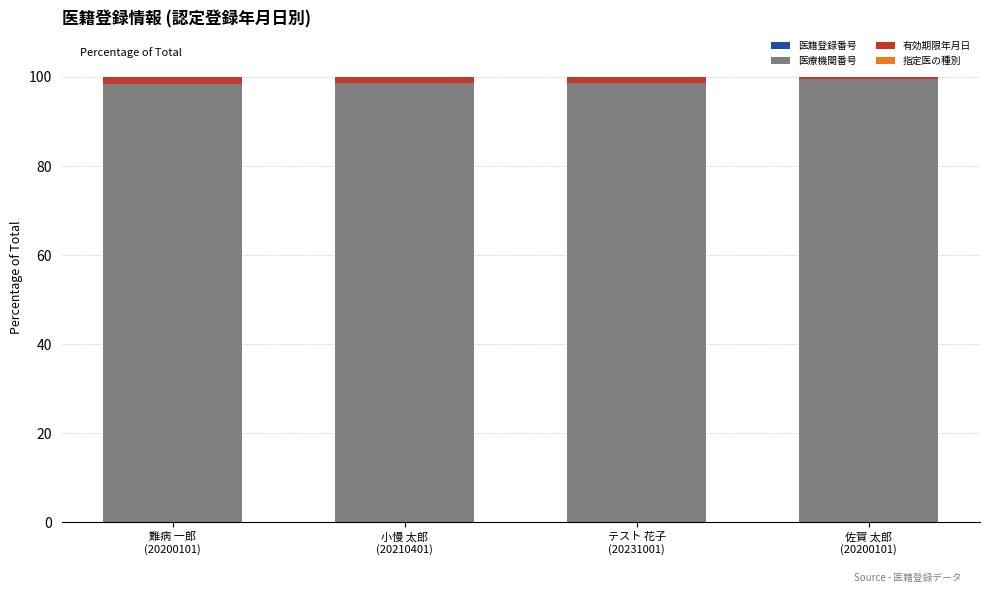

Are the bars grouped side by side (vs. stacked)?

No